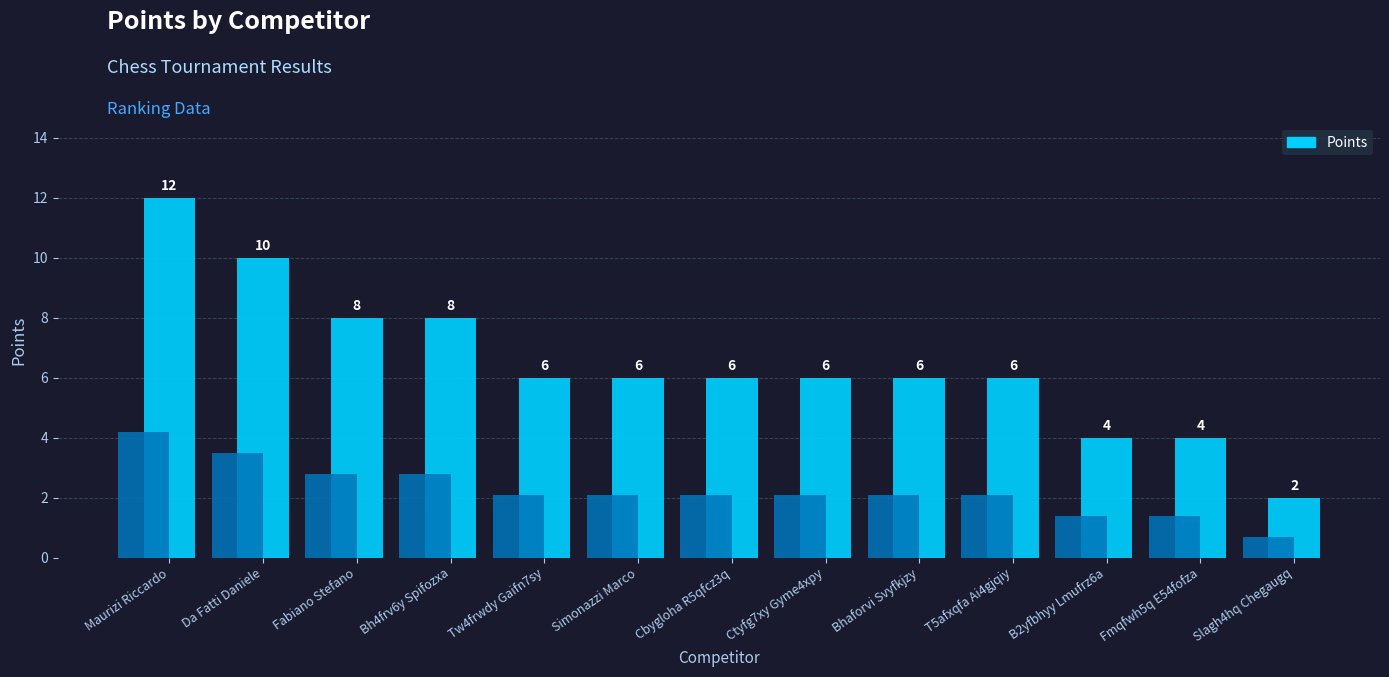

How many values are between 6 and 8?

8